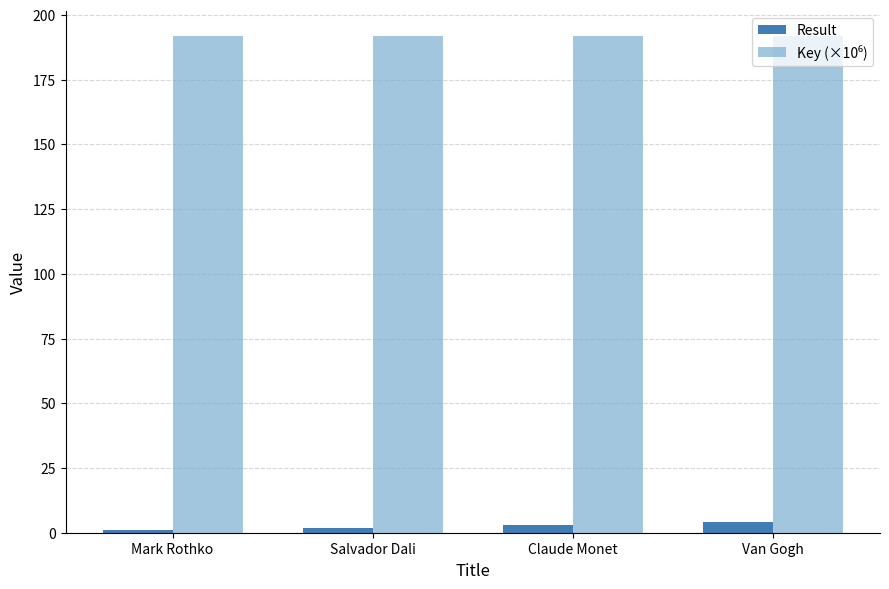

What is the difference between the second highest and second lowest values in the Result series?

1.0